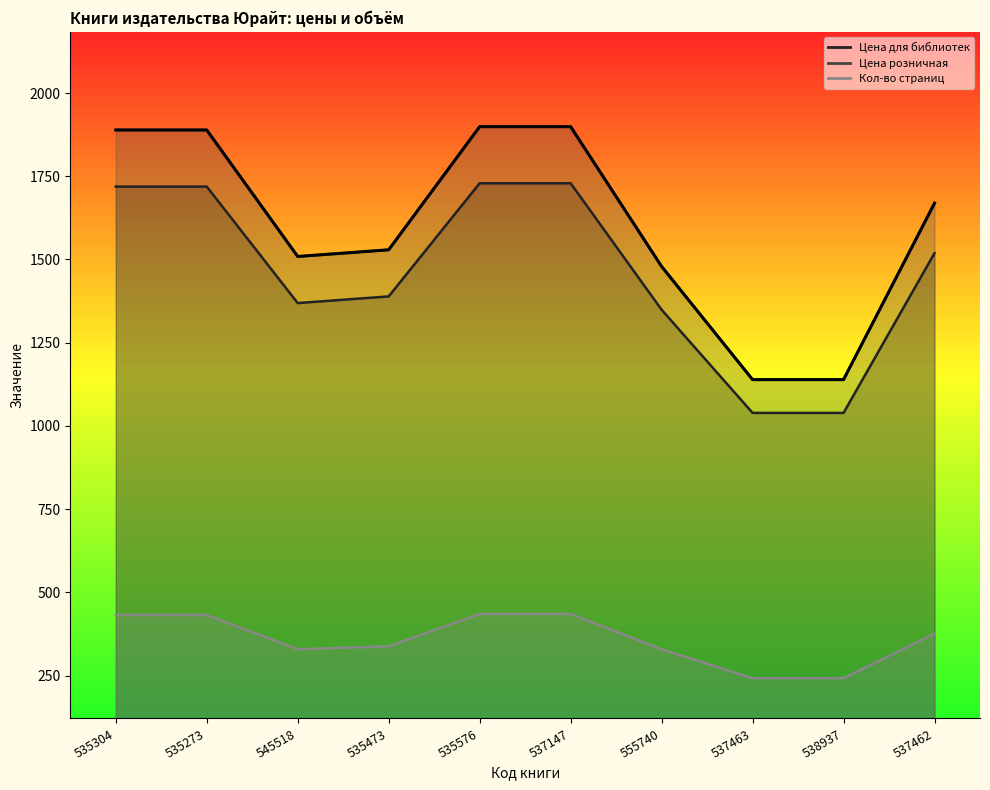

How many lines are shown in the chart?

3